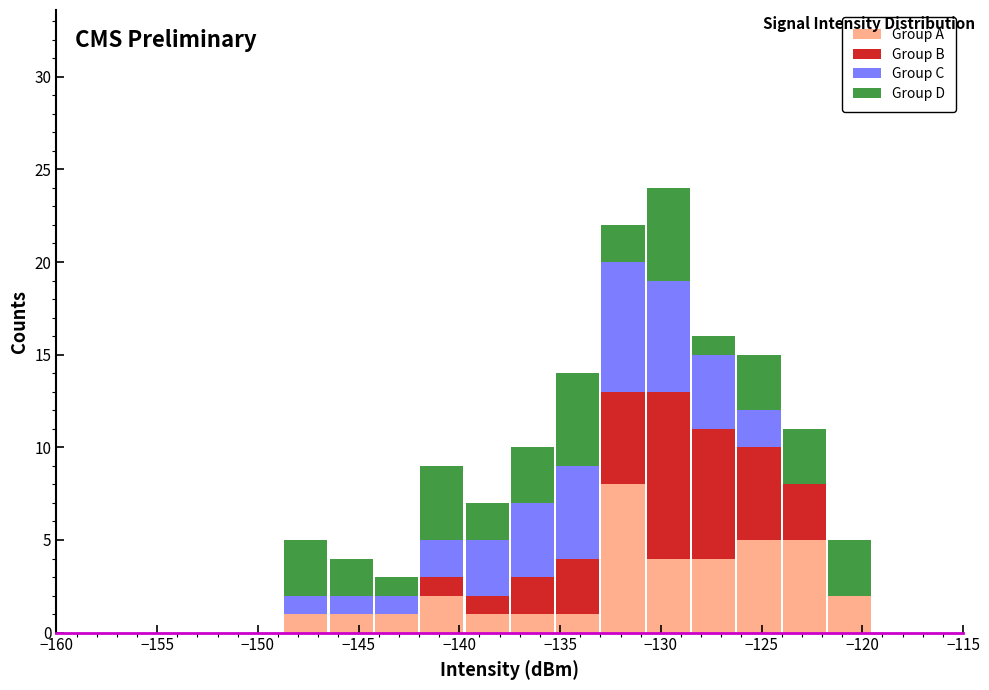

What is the total height of the stacked bar covering -146.50 to -144.25 on the x-axis? Neither the bar edges nor the heights are printed on the chart, so give them approximately, as read against the axes.

4